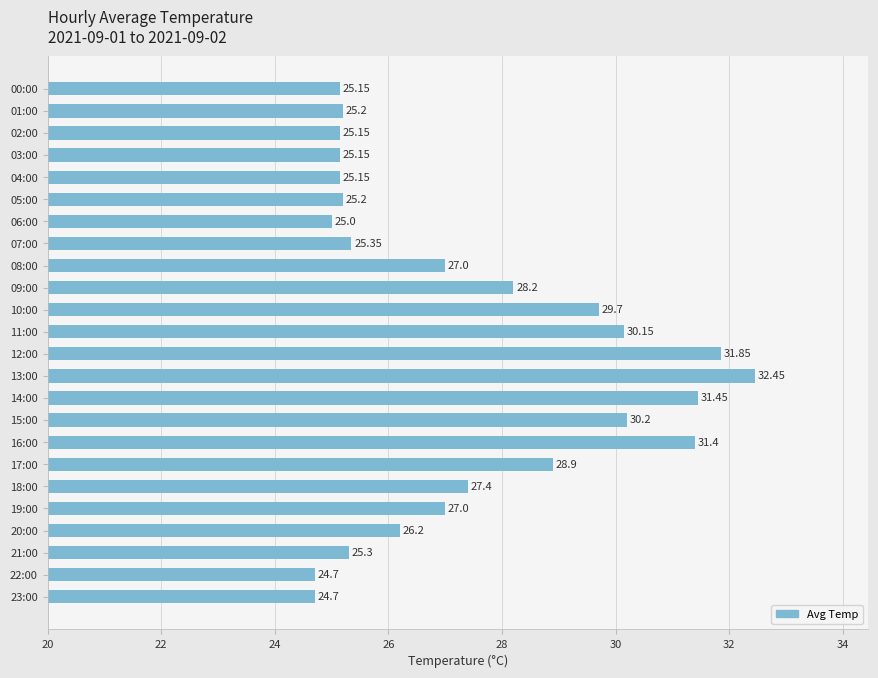

Does the chart contain stacked bars?

No